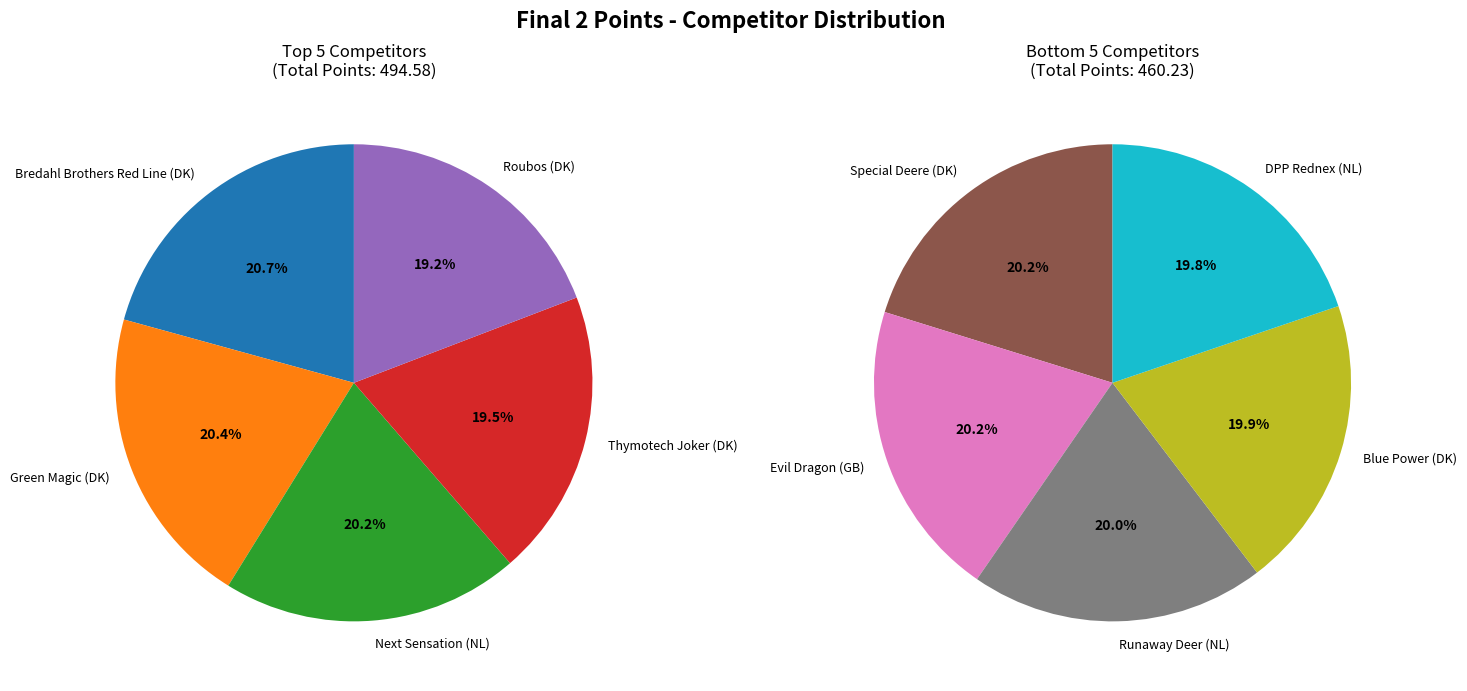

Is the sum of Thymotech Joker (DK) and Roubos (DK) greater than half?

No